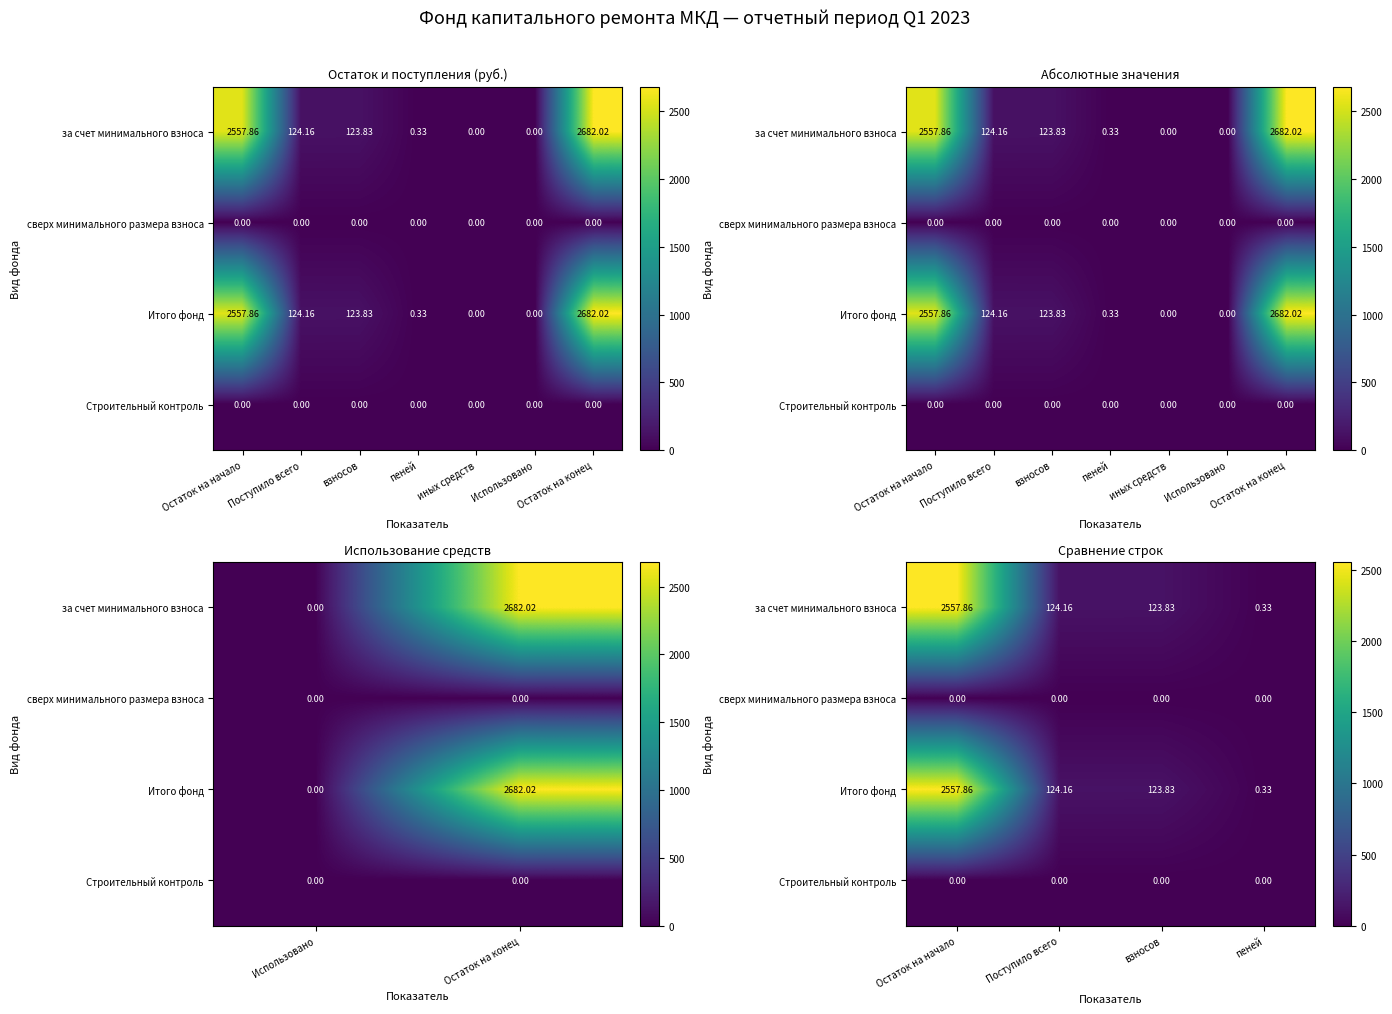

At which label does за счет минимального взноса first exceed 124?

Остаток на начало